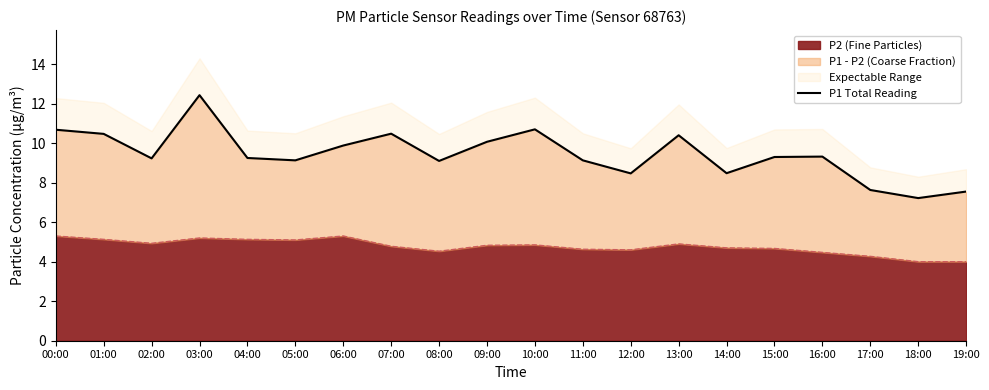

How many interior local peaks (higher than both neighbors) does the data have?

5